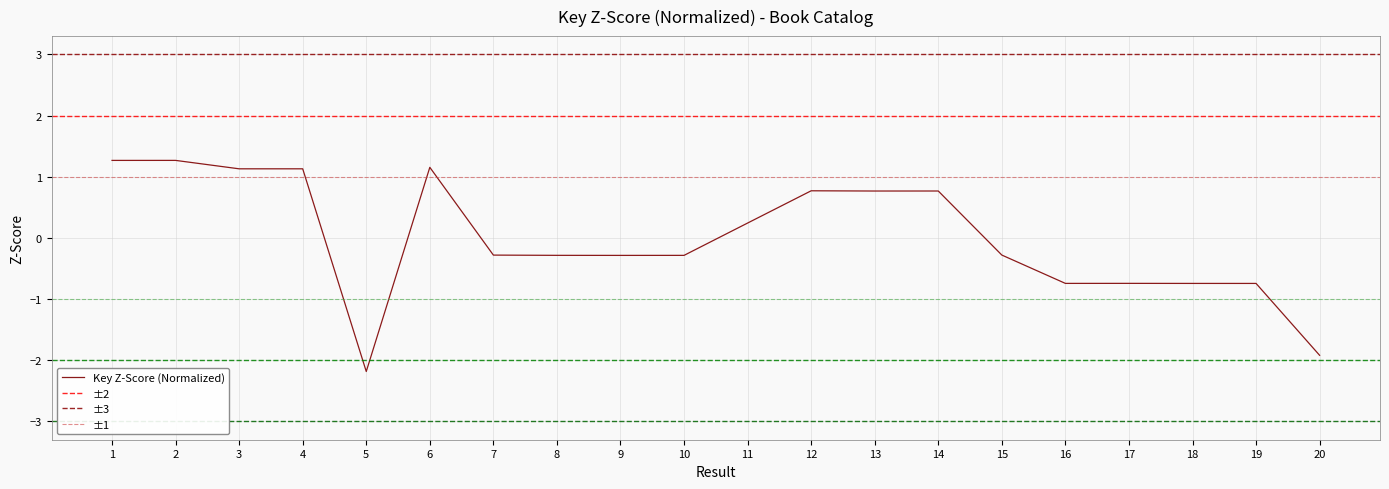

How many values exceed 0?

9